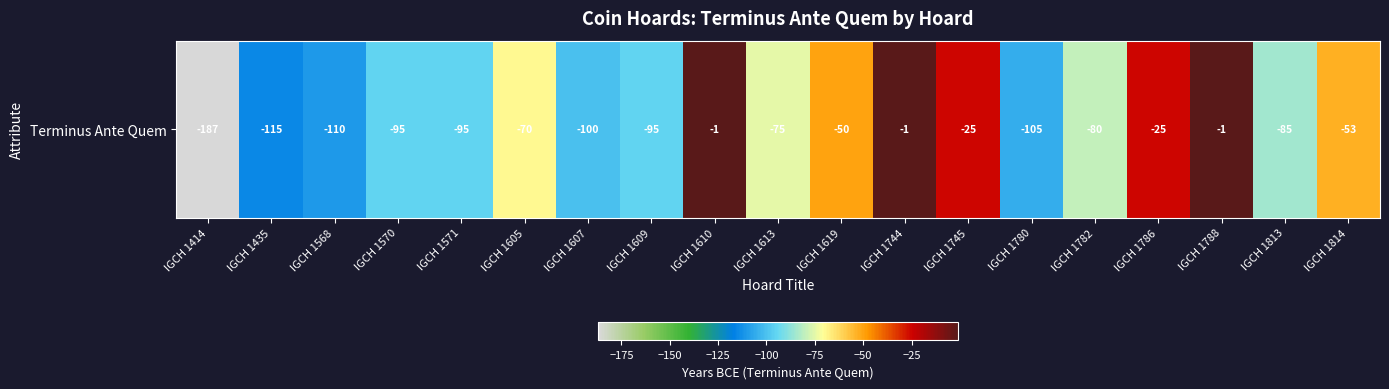

Rank the categories by value from highest to lowest.

IGCH 1610, IGCH 1744, IGCH 1788, IGCH 1745, IGCH 1786, IGCH 1619, IGCH 1814, IGCH 1605, IGCH 1613, IGCH 1782, IGCH 1813, IGCH 1570, IGCH 1571, IGCH 1609, IGCH 1607, IGCH 1780, IGCH 1568, IGCH 1435, IGCH 1414